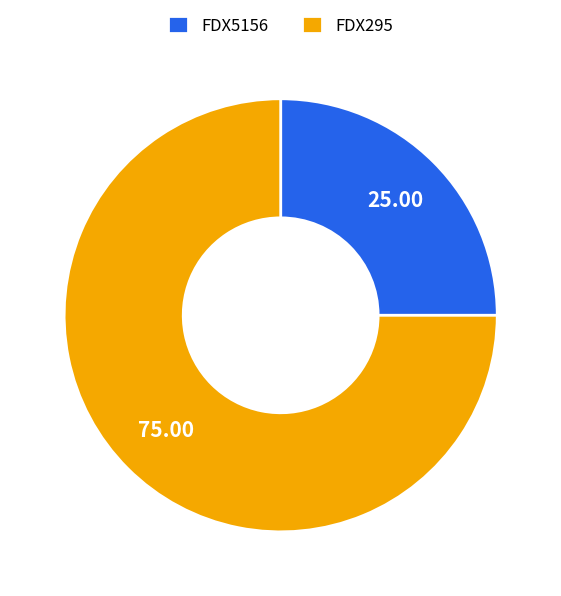

Do FDX295 and FDX5156 together represent more than half of the pie?

Yes